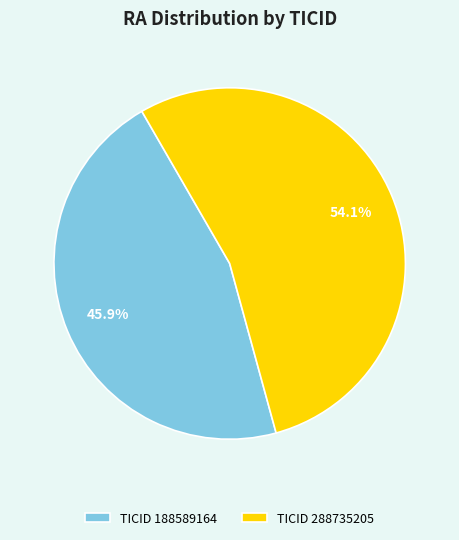

How much of the chart is everything except TICID 288735205?

45.9%